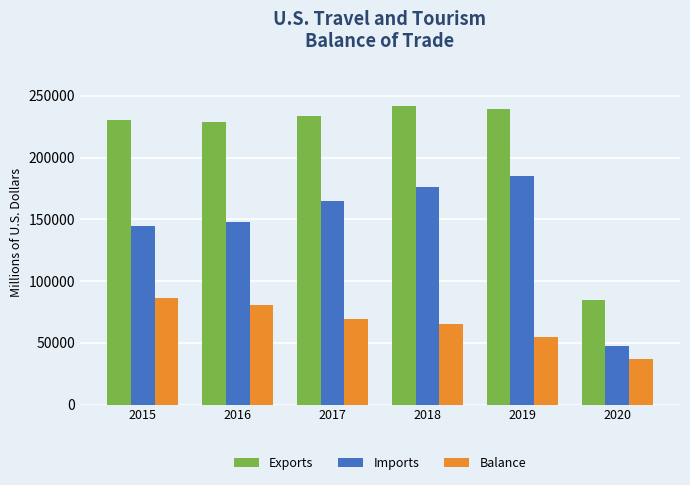

What value does the Exports series have at 2020, to the nearest 100?

84300